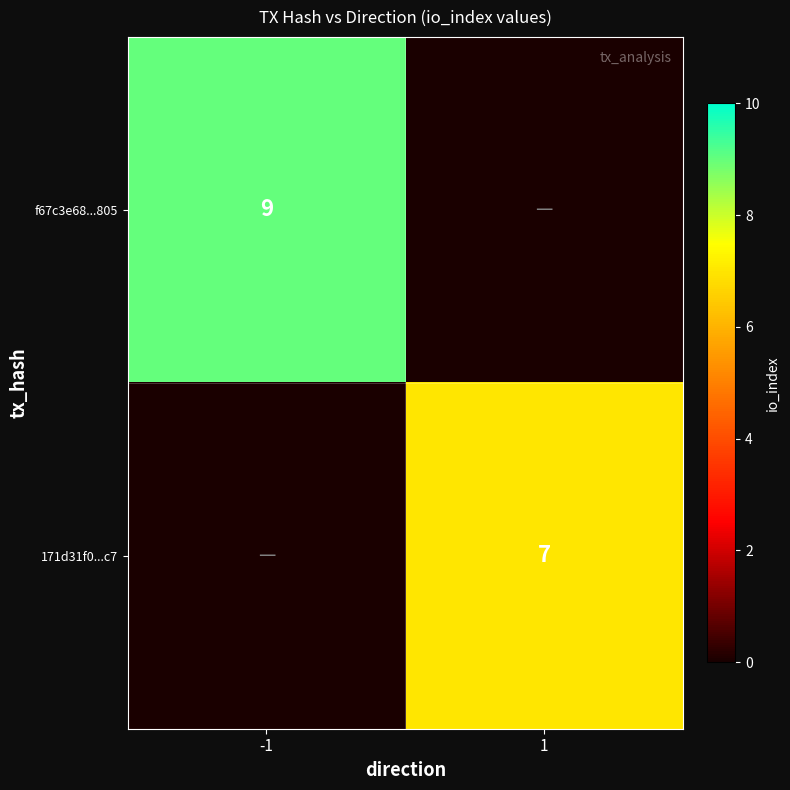

Is it true that f67c3e68...805 equals 3 at -1?

False